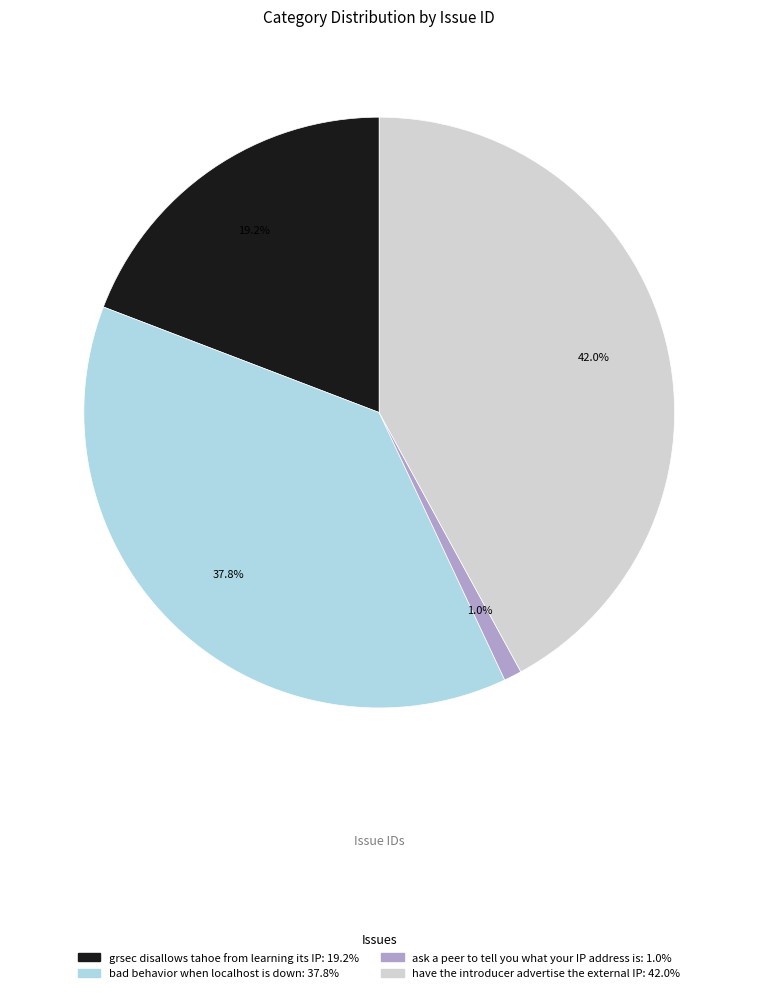

To the nearest percent, what is the combined percentage of have the introducer advertise the external IP and grsec disallows tahoe from learning its IP?

61%